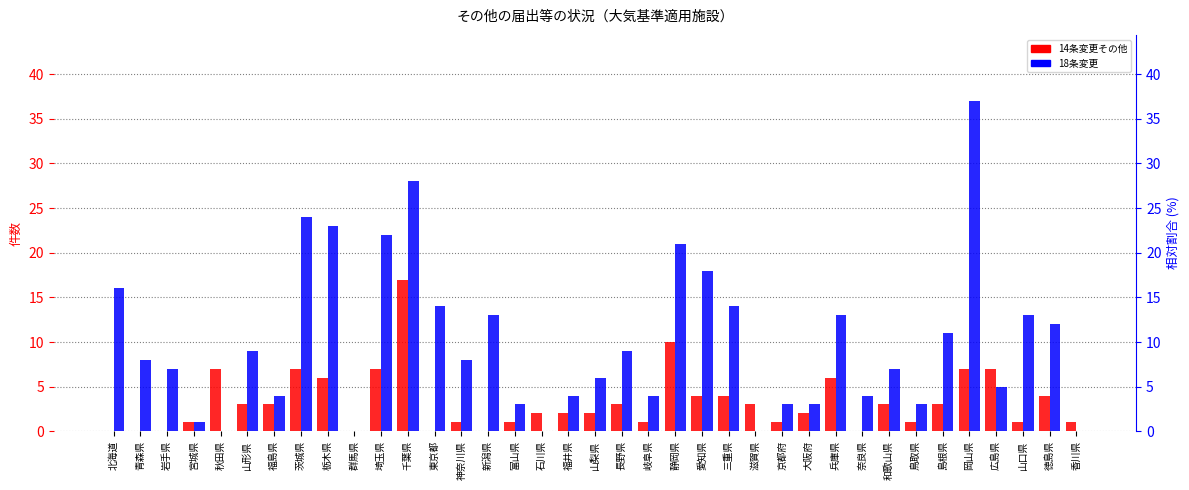

How many bars are there in total?

74